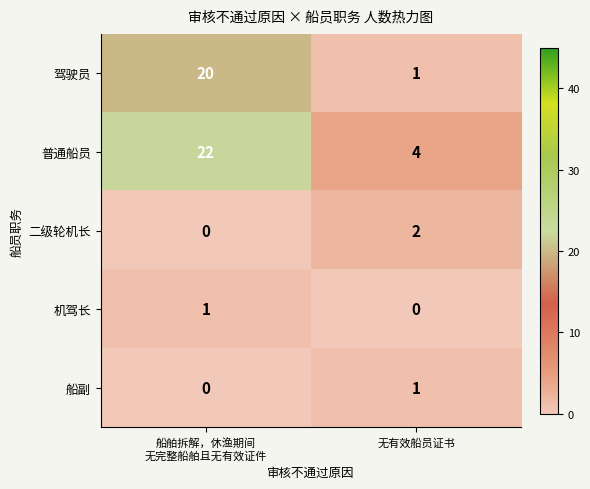

What is the sum of all 驾驶员 values?

21